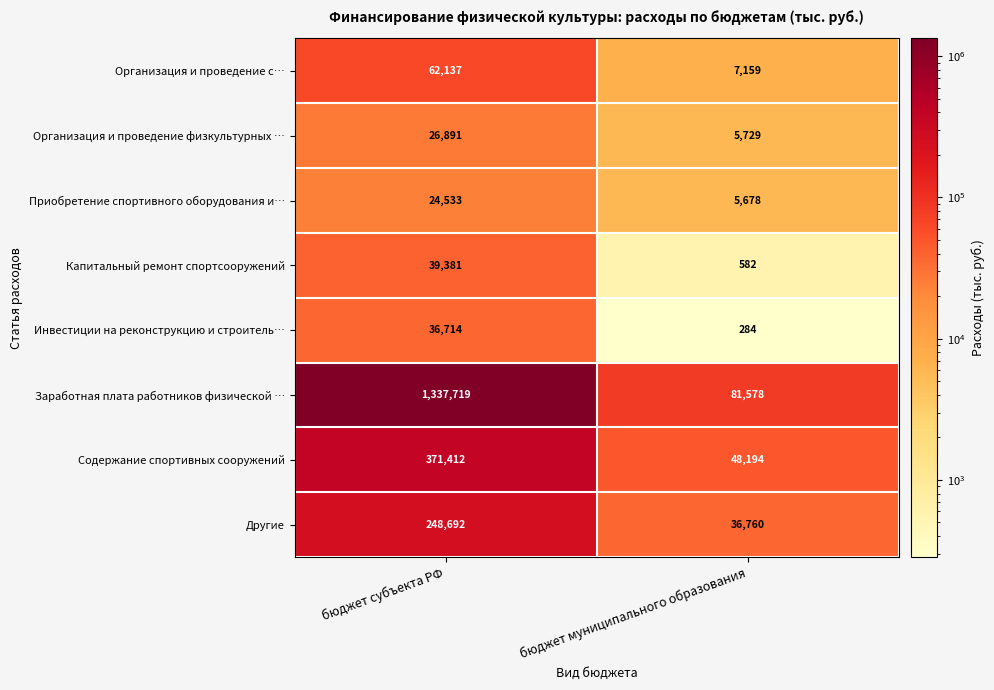

How many series are shown in this chart?

8